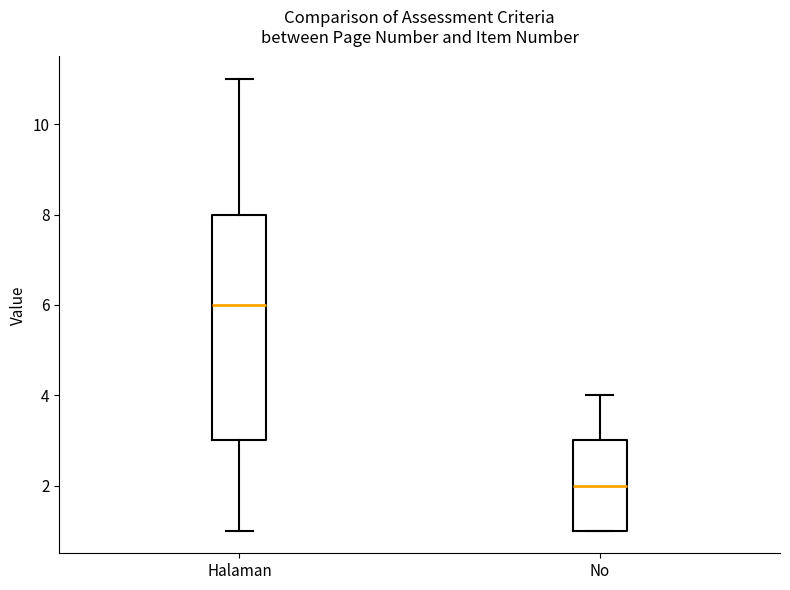

Where does the upper whisker of the box for Halaman end on the y-axis? The values are not printed on the chart, so give them approximately, as read against the axis.

11